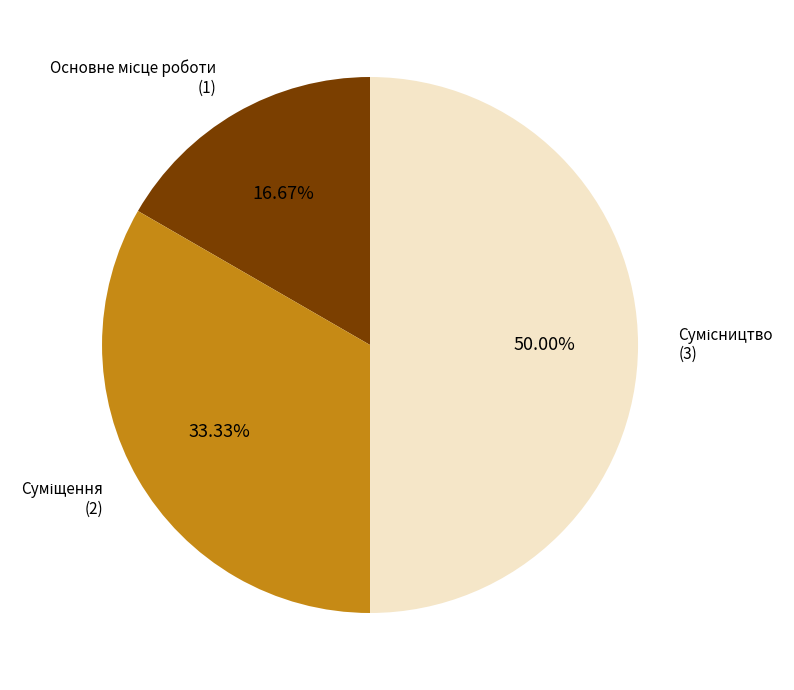

Between Основне місце роботи and Сумісництво, which is larger?

Сумісництво